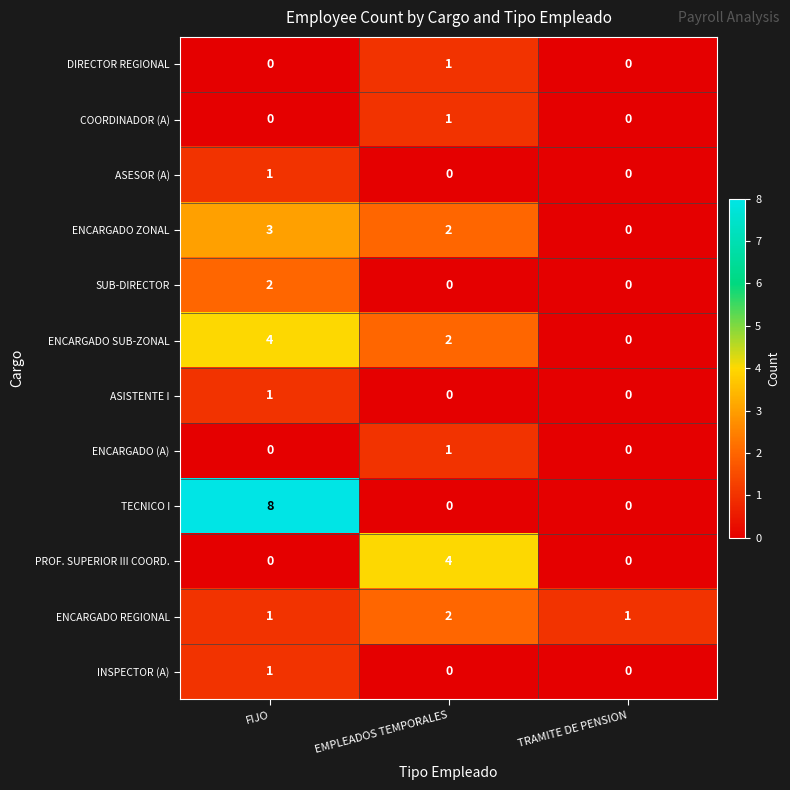

What is the total value across all series at EMPLEADOS TEMPORALES?

13